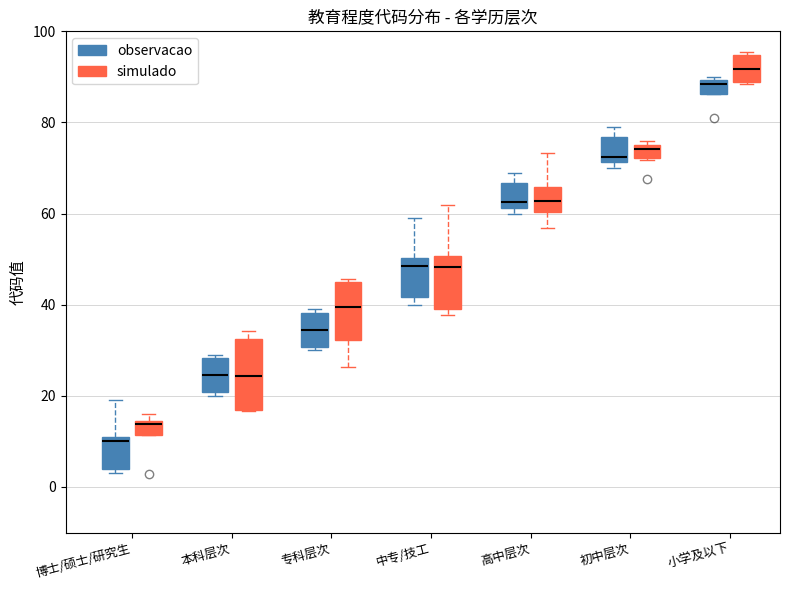

Where is the lower edge of the box for 高中层次 (simulado) on the y-axis? The values are not printed on the chart, so give them approximately, as read against the axis.

60